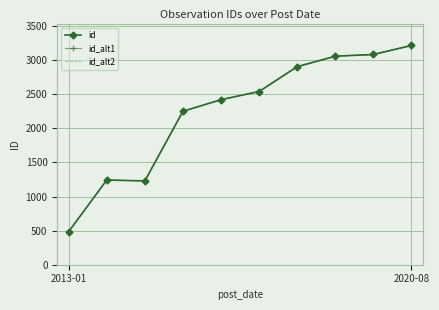

Which series has the largest range (max minus min)?

id